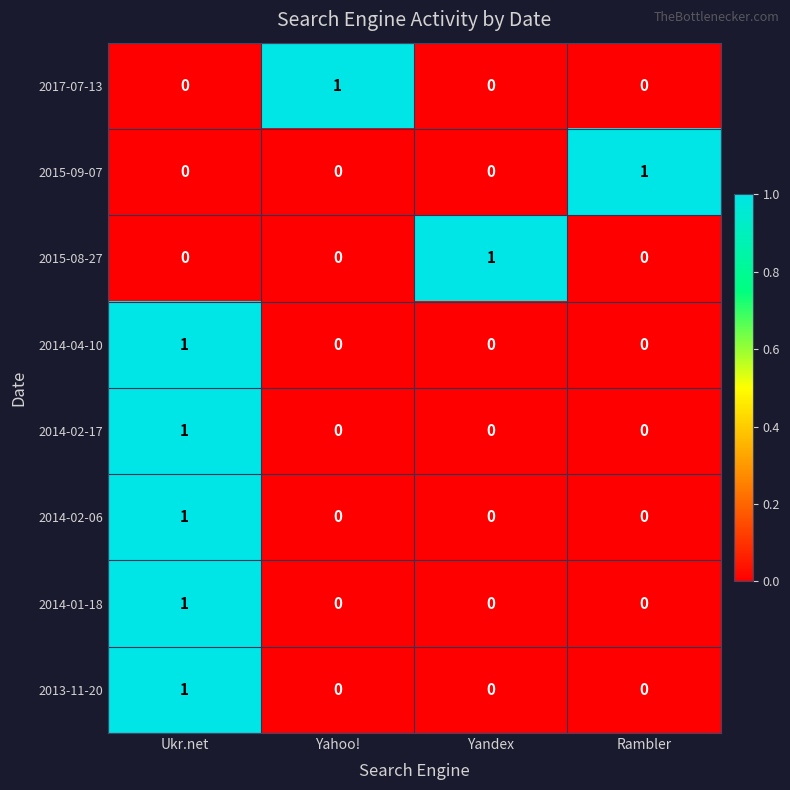

The 2013-11-20 series shows 1 at Yandex. True or false?

False